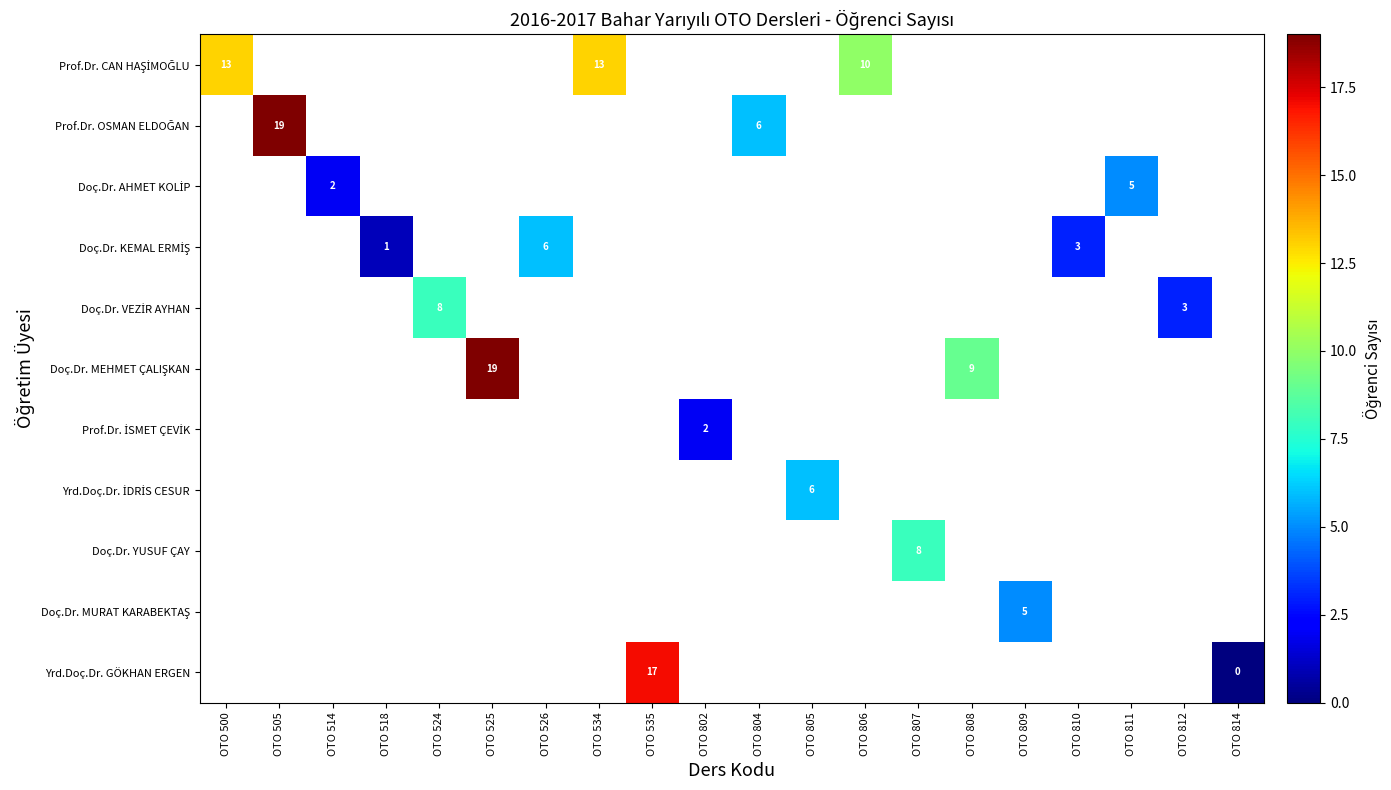

True or false: Yrd.Doç.Dr. GÖKHAN ERGEN has a value of 0.0 at OTO 814.

True